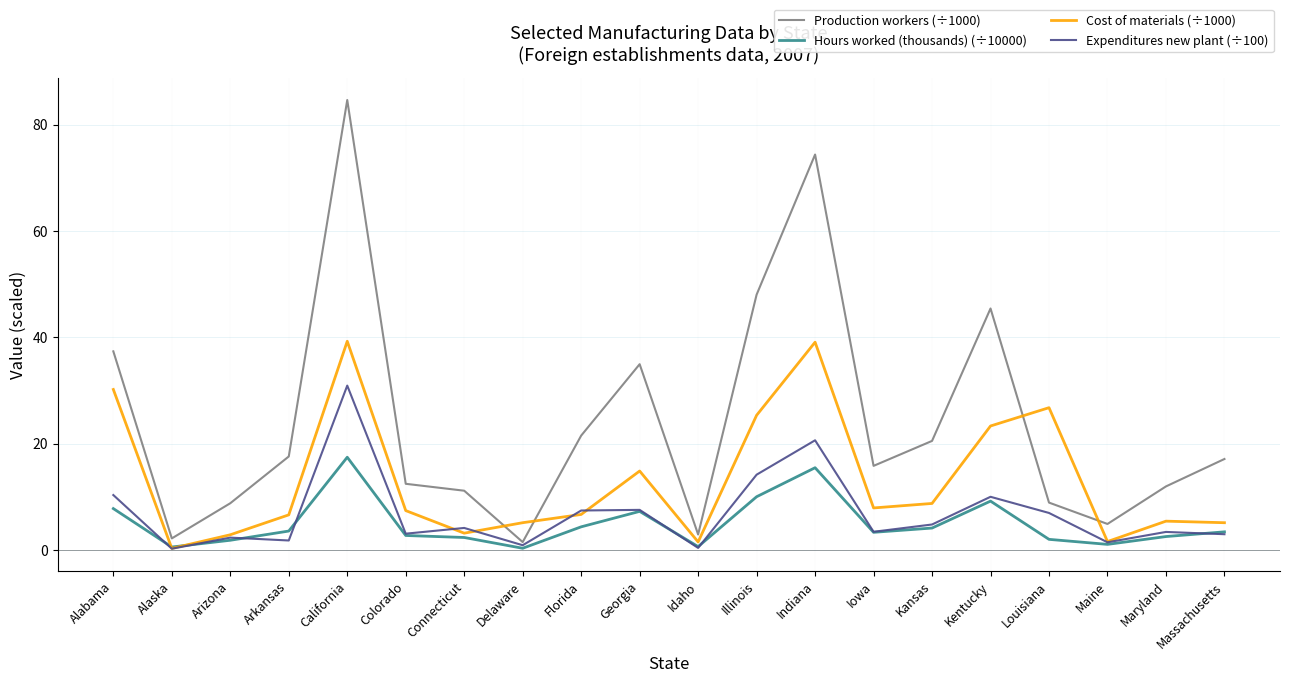

List the series in order of their peak value, highest first.

Production workers (÷1000), Cost of materials (÷1000), Expenditures new plant (÷100), Hours worked (thousands) (÷10000)